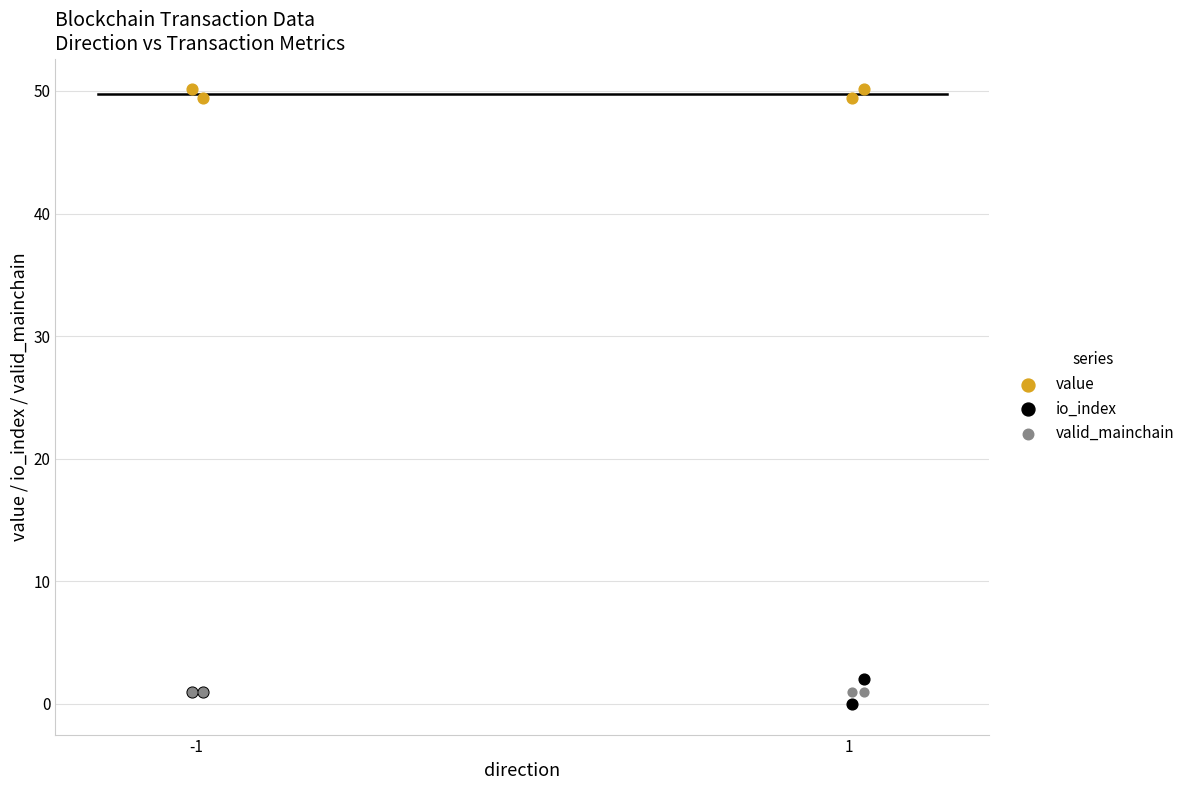

Across all series, what Y value is closest to 25?

2.0